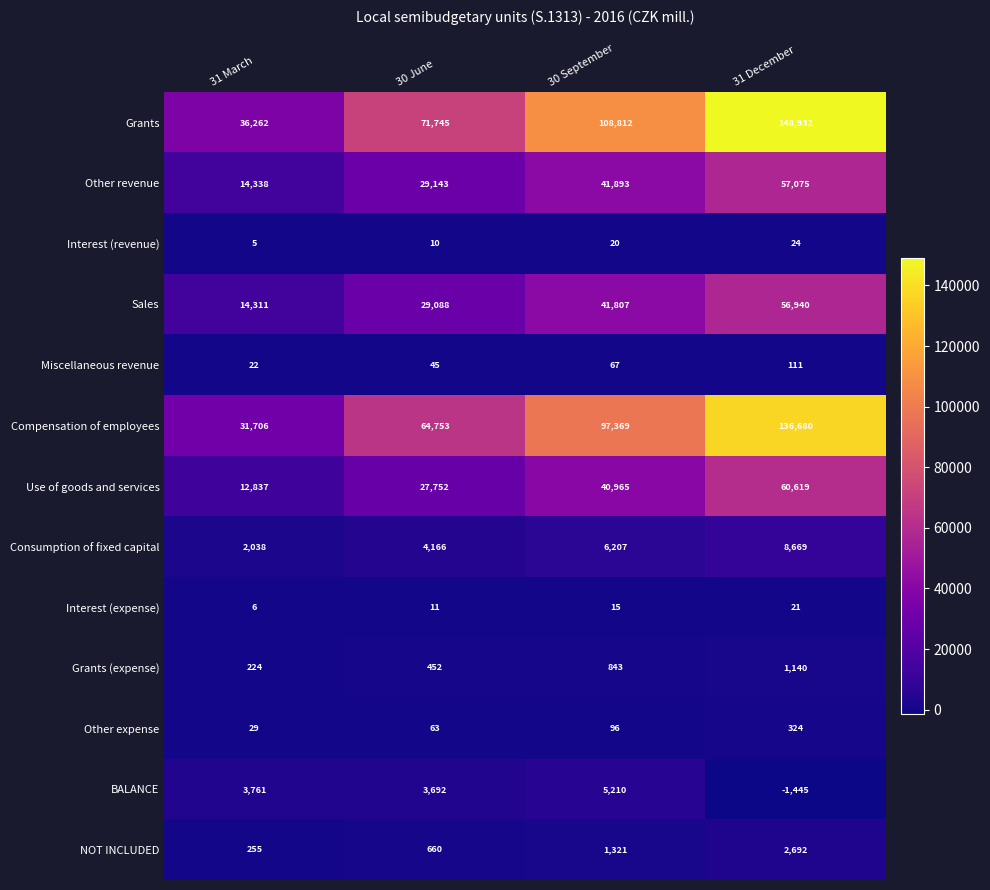

What is the difference between the Grants values at 31 December and 31 March?

112670